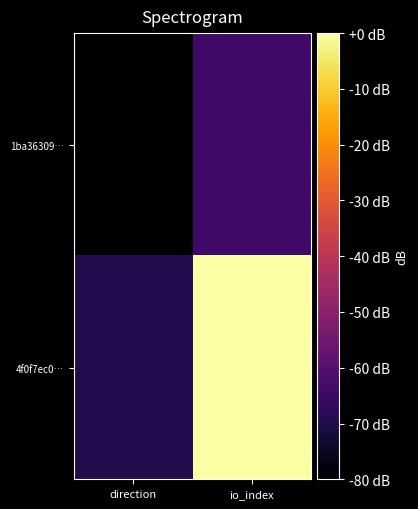

Reading left to right, transcribe all the data shown in this chart.

1ba36309…: direction=-80.0	io_index=-64.0
4f0f7ec0…: direction=-69.3	io_index=0.0